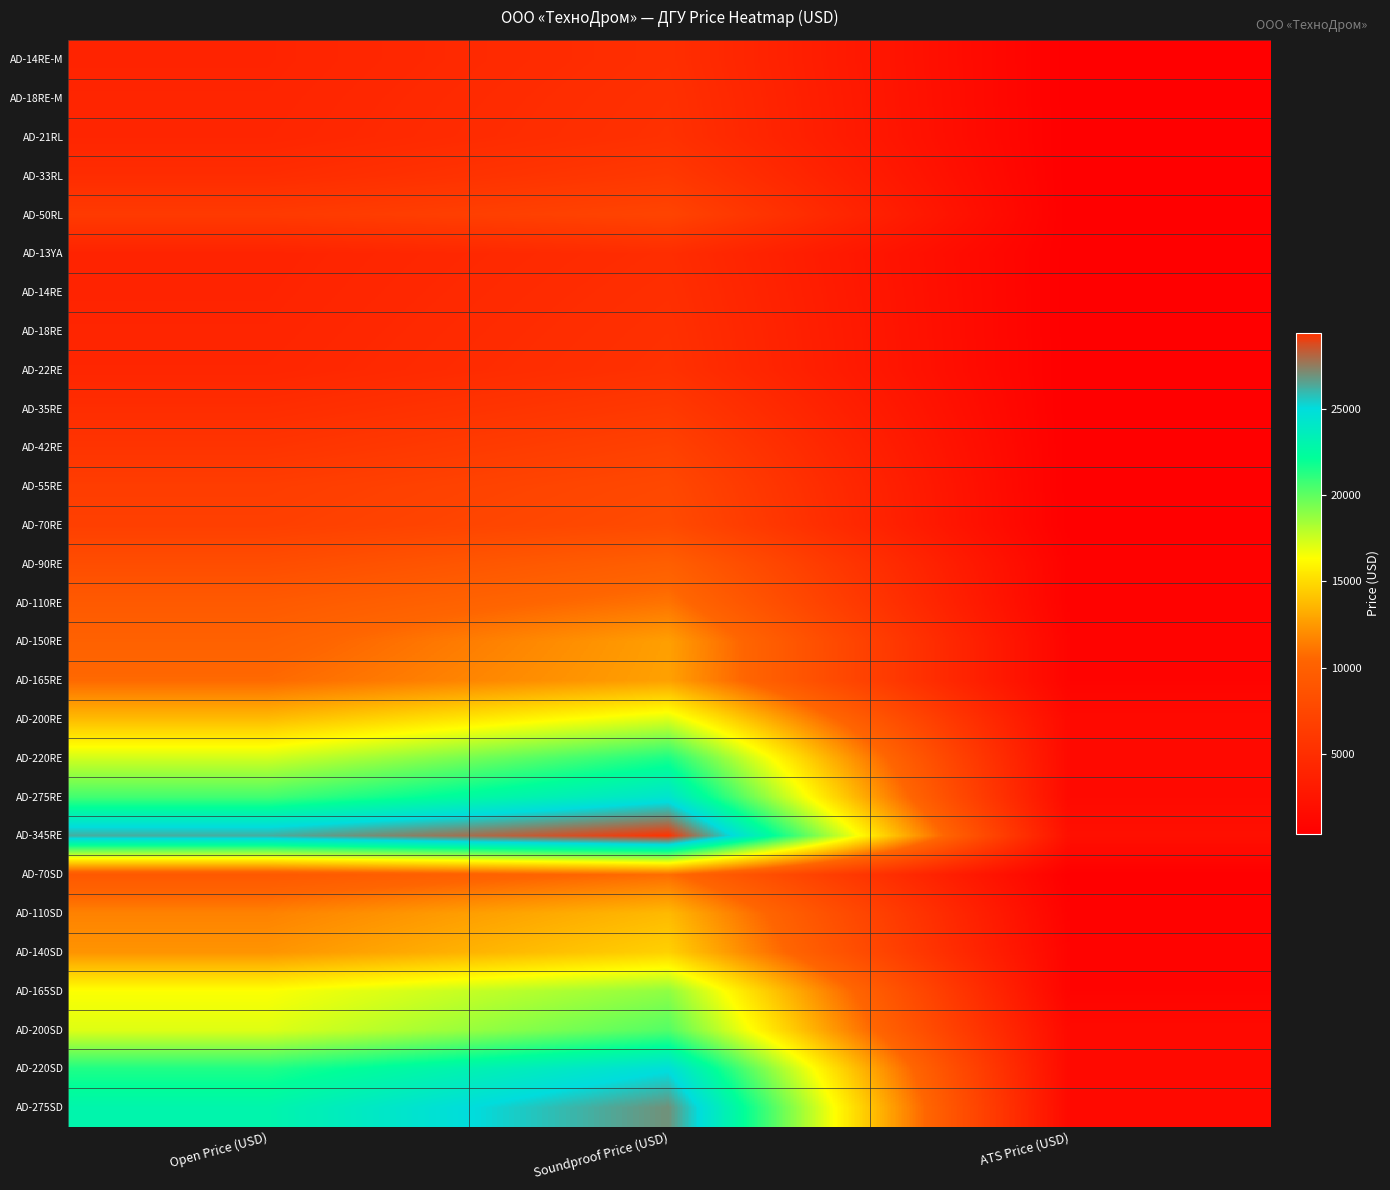

At Open Price (USD), list the series in order from largest to smallest.

AD-345RE, AD-275SD, AD-220SD, AD-275RE, AD-220RE, AD-200SD, AD-165SD, AD-200RE, AD-140SD, AD-110SD, AD-165RE, AD-150RE, AD-110RE, AD-70SD, AD-90RE, AD-70RE, AD-55RE, AD-50RL, AD-42RE, AD-35RE, AD-33RL, AD-22RE, AD-21RL, AD-18RE-M, AD-18RE, AD-14RE-M, AD-14RE, AD-13YA